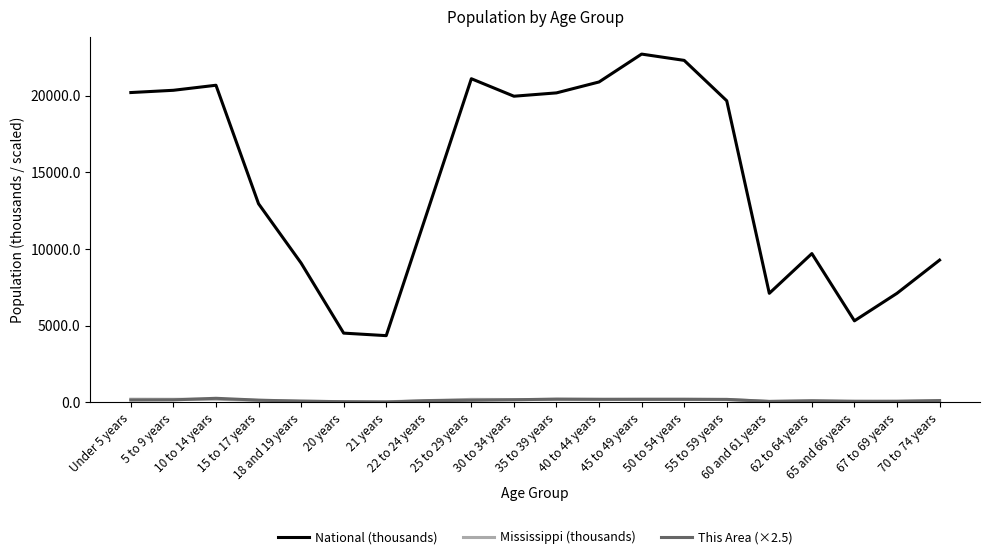

What is the average value of the This Area (×2.5) series?

140.8